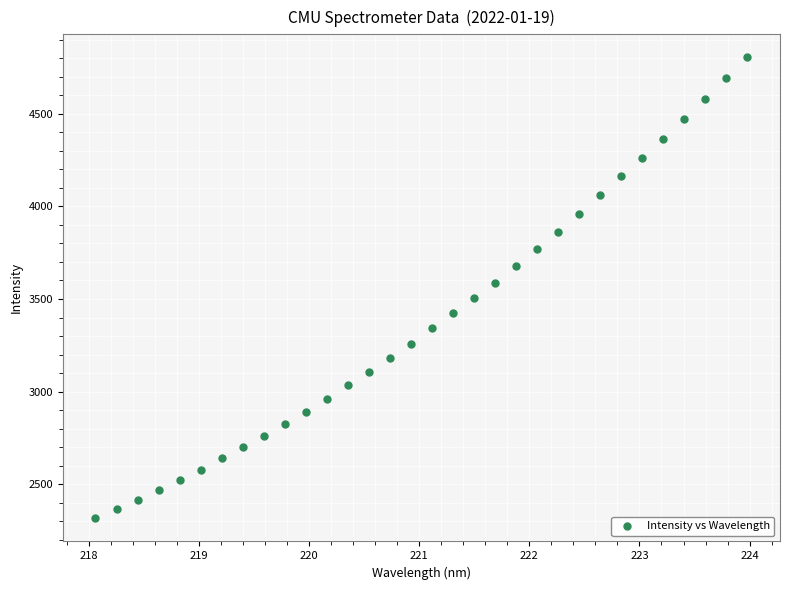

What is the range of Y values (max minus min)?

2487.7